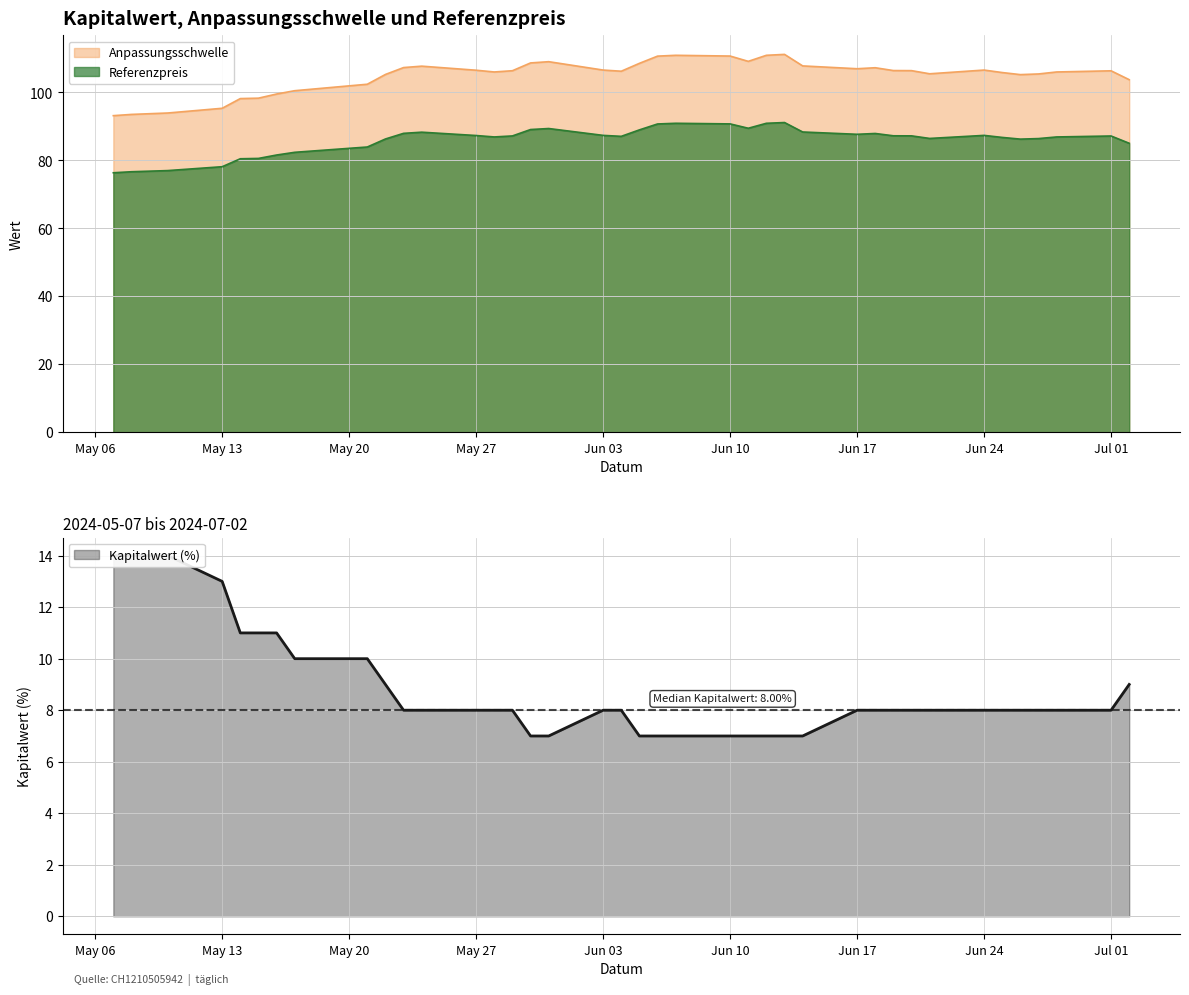

In Anpassungsschwelle, how many points are higher than both neighbors (excluding endpoints)?

7